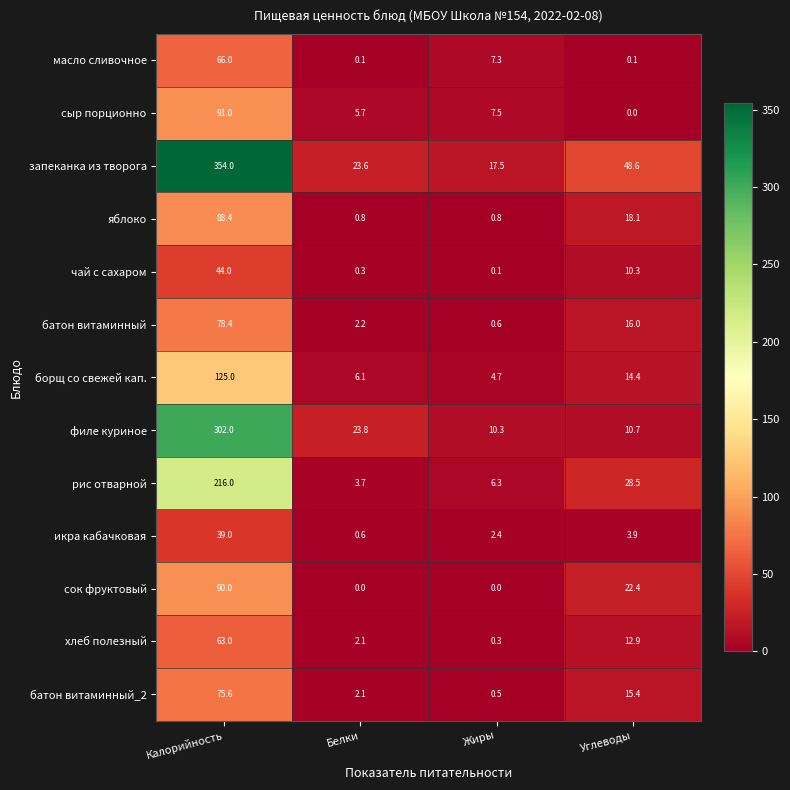

The филе куриное series shows 13.9 at Жиры. True or false?

False